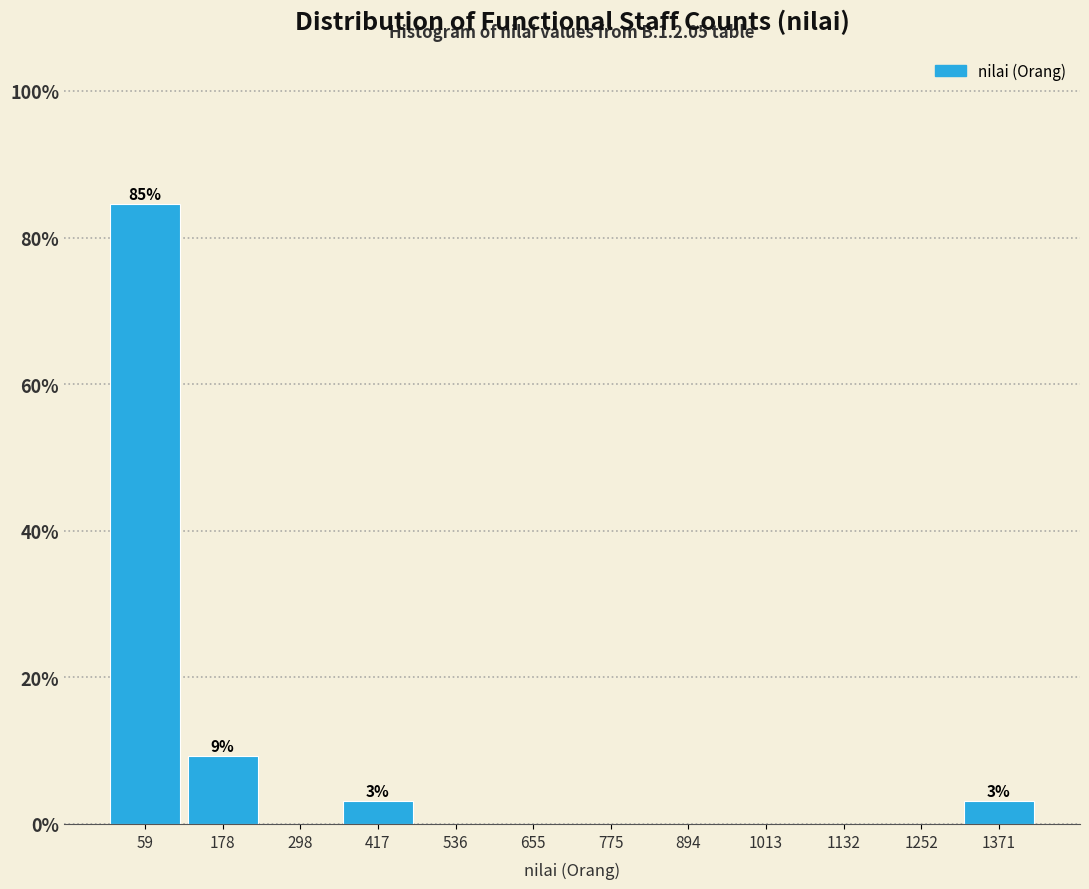

Over which range of the x-axis is the bar tallest?

0 to 120